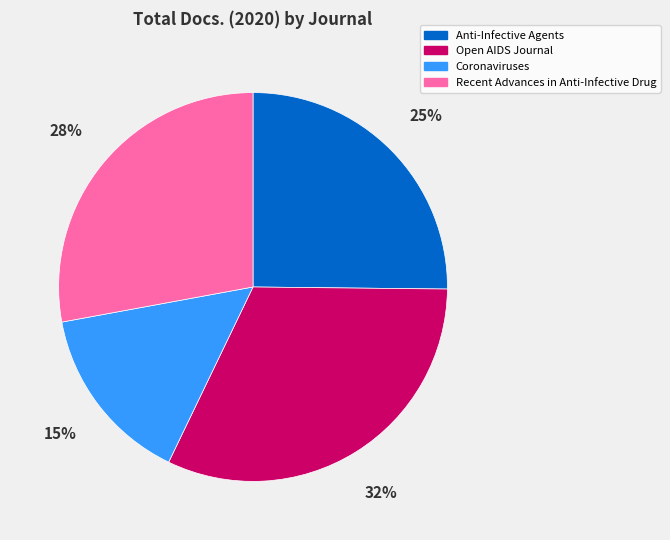

Rank the categories by value from highest to lowest.

Open AIDS Journal, Recent Advances in Anti-Infective Drug, Anti-Infective Agents, Coronaviruses